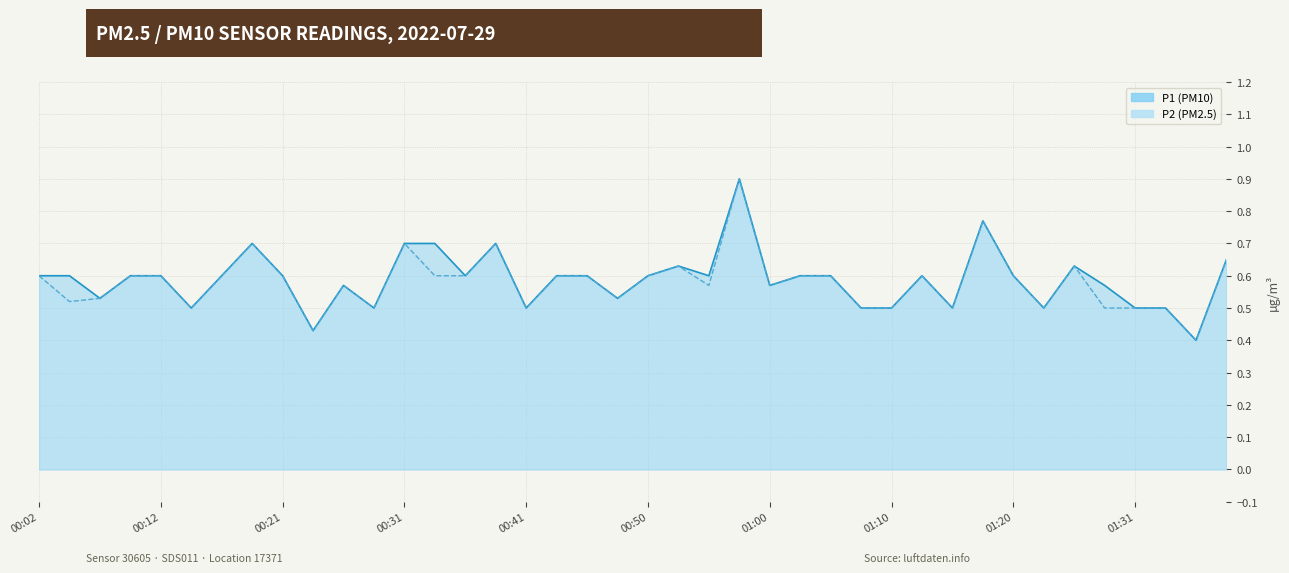

Which series changed the most between 00:33 and 00:48?

P1